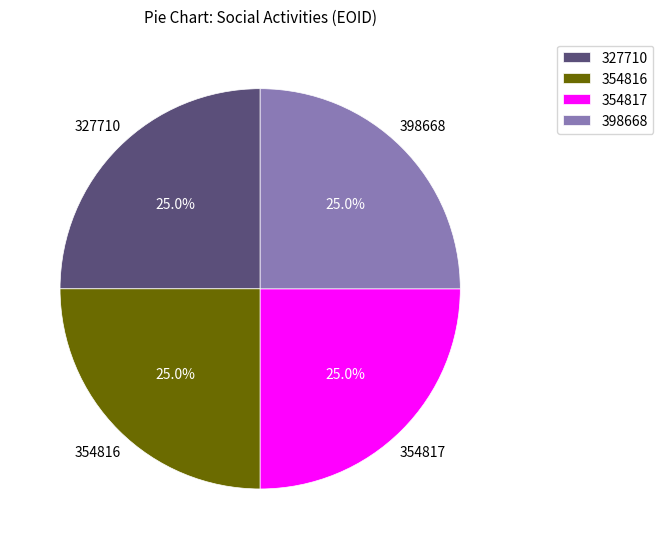

Approximately how many times larger is the value at 398668 compared to 354816?

1.0